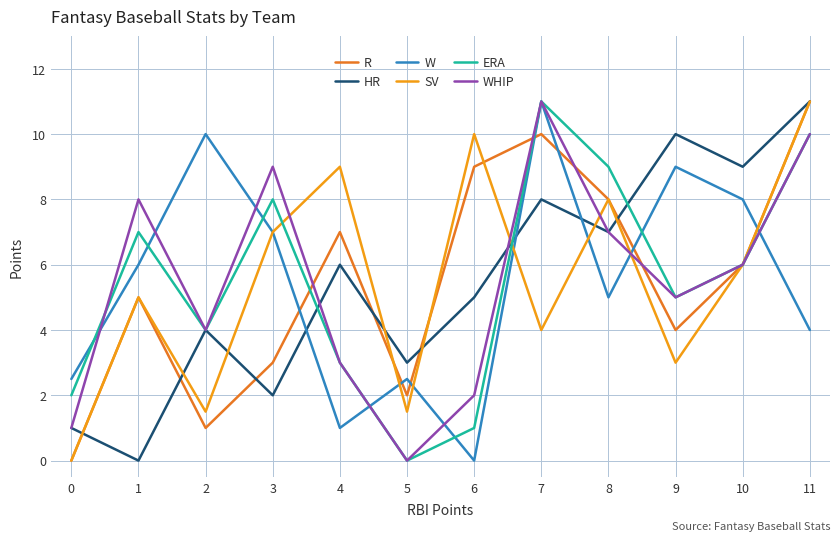

What is the difference between the highest and lowest values at 0?

2.5